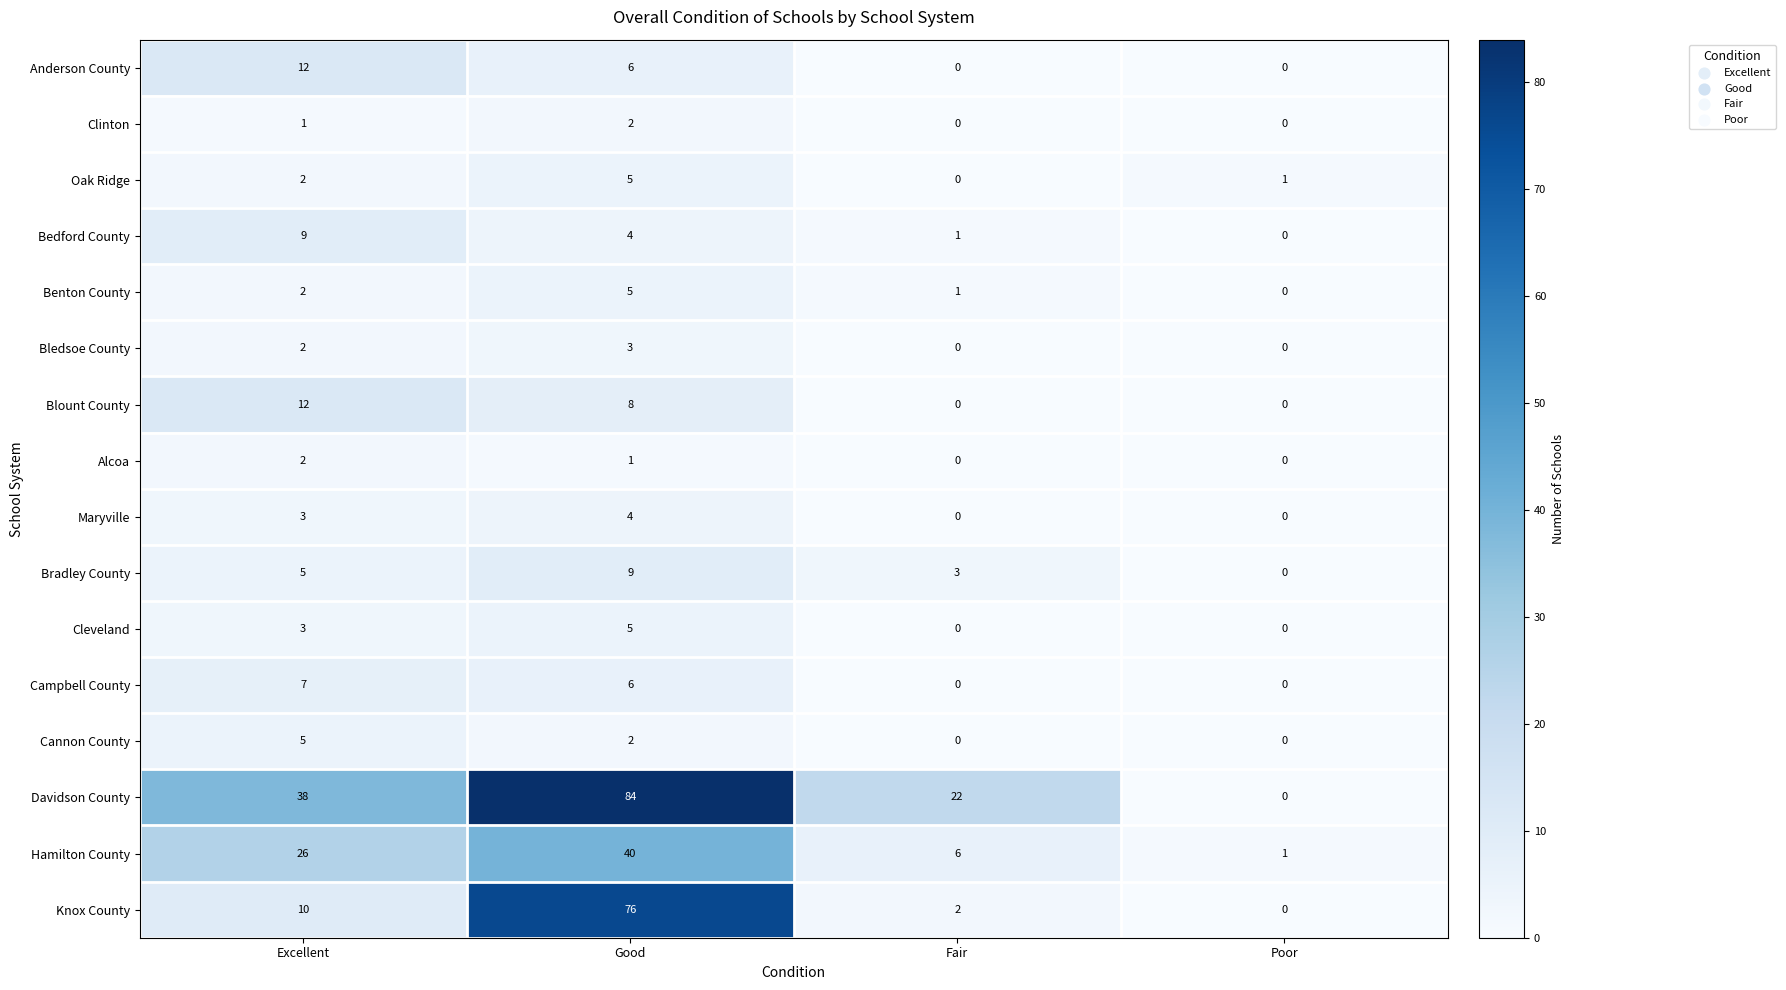

What is the difference between the maximum and minimum values in the Hamilton County series?

39